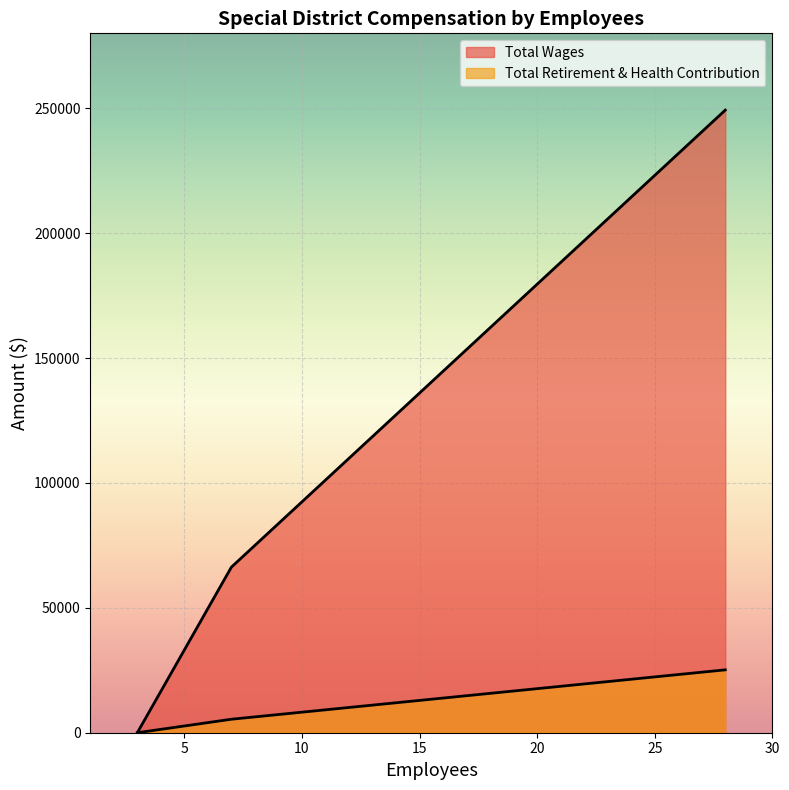

Between 7 and 28, which is larger?

28